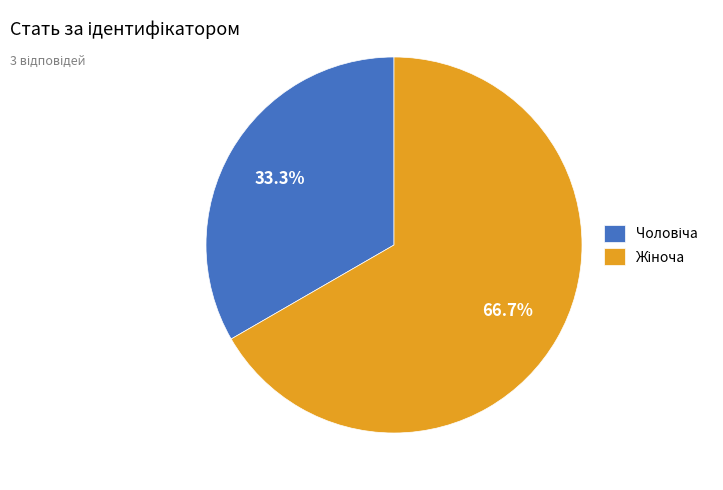

To the nearest percent, what is the average slice percentage?

50%